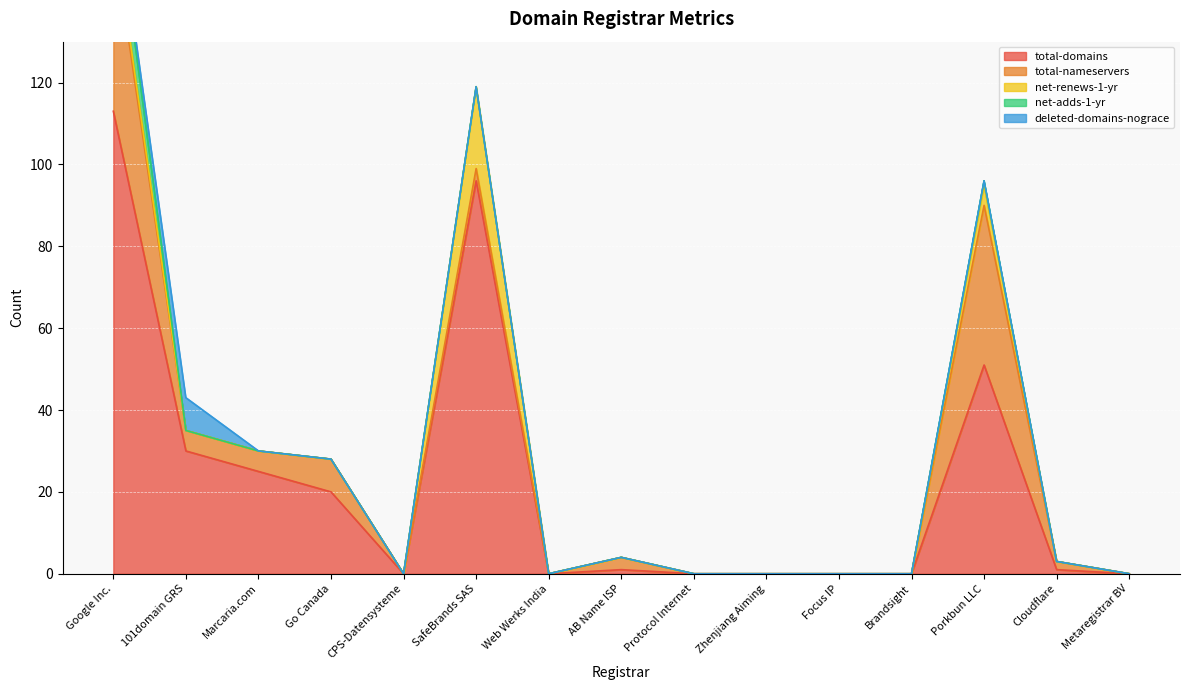

How many intersections are there between deleted-domains-nograce and net-adds-1-yr?

1